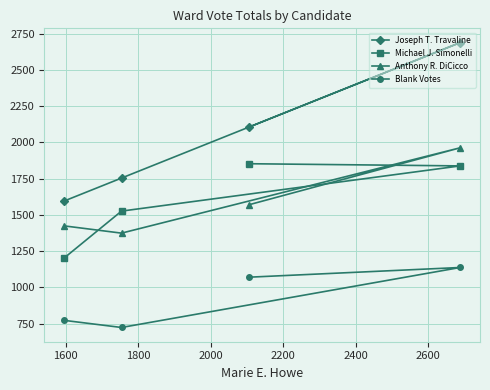

What is the average value of the Joseph T. Travaline series?

2036